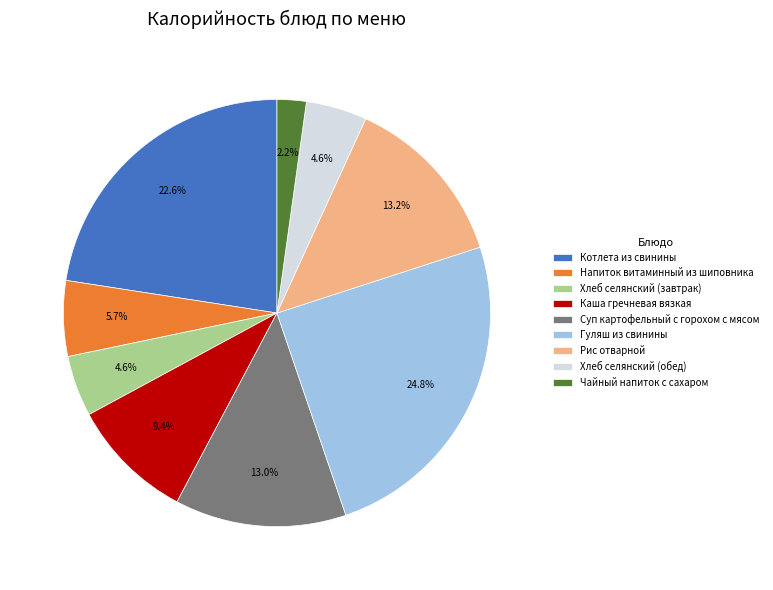

Approximately how many times larger is the value at Рис отварной compared to Хлеб селянский (завтрак)?

2.9